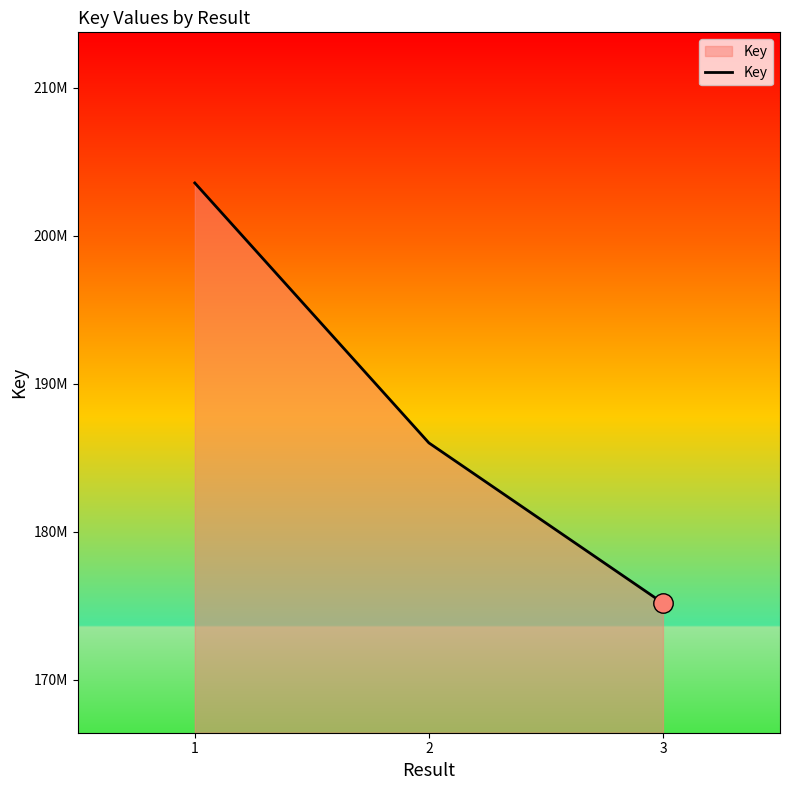

Reading left to right, extract all data points from this chart.

1=203560747	2=185997039	3=175173105